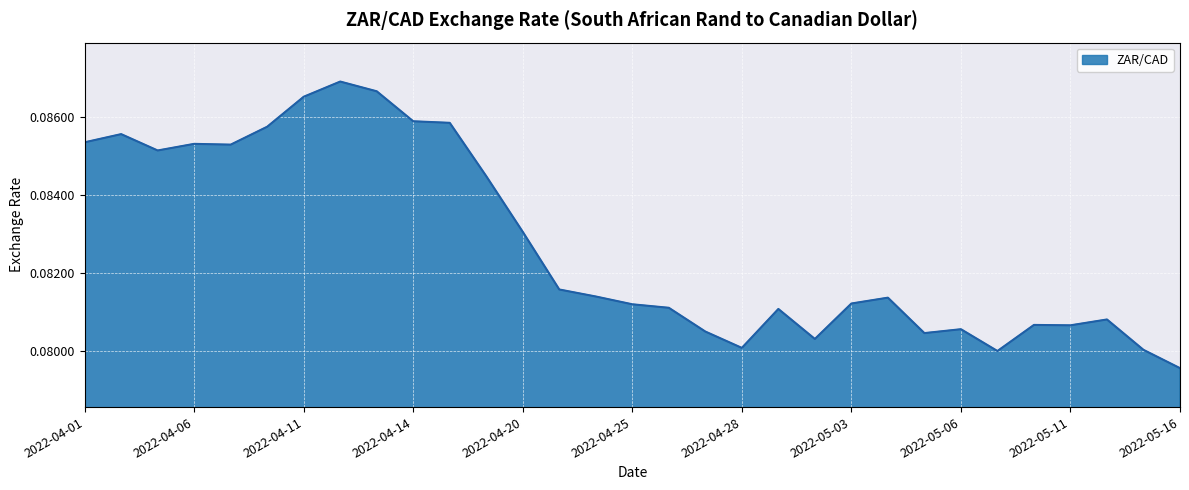

What is the minimum value shown in the chart?

0.1